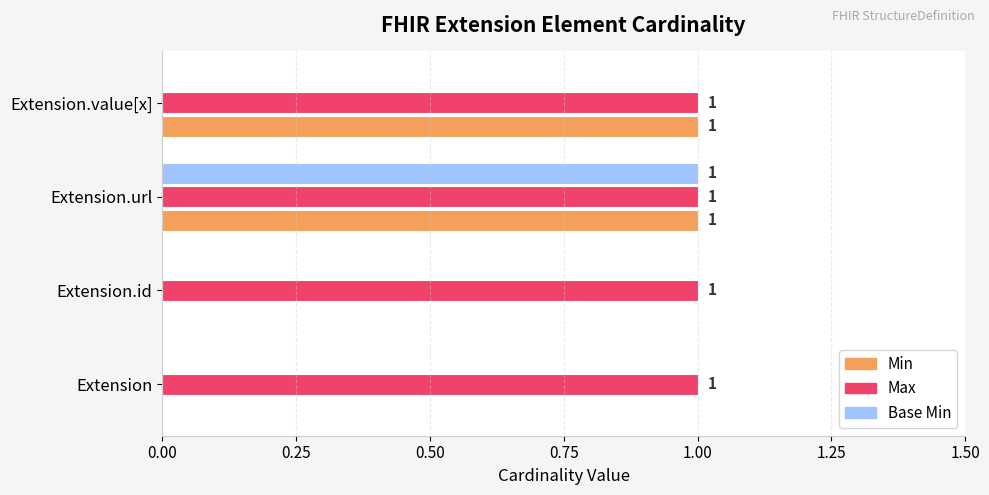

The value of Min at Extension.url is 2. True or false?

False